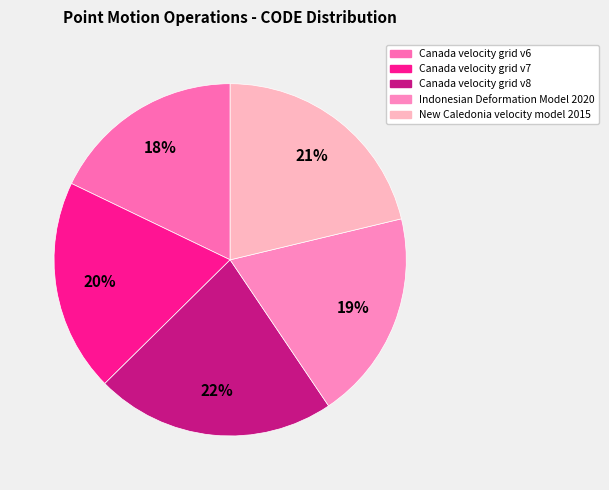

Count the number of slices in the pie.

5